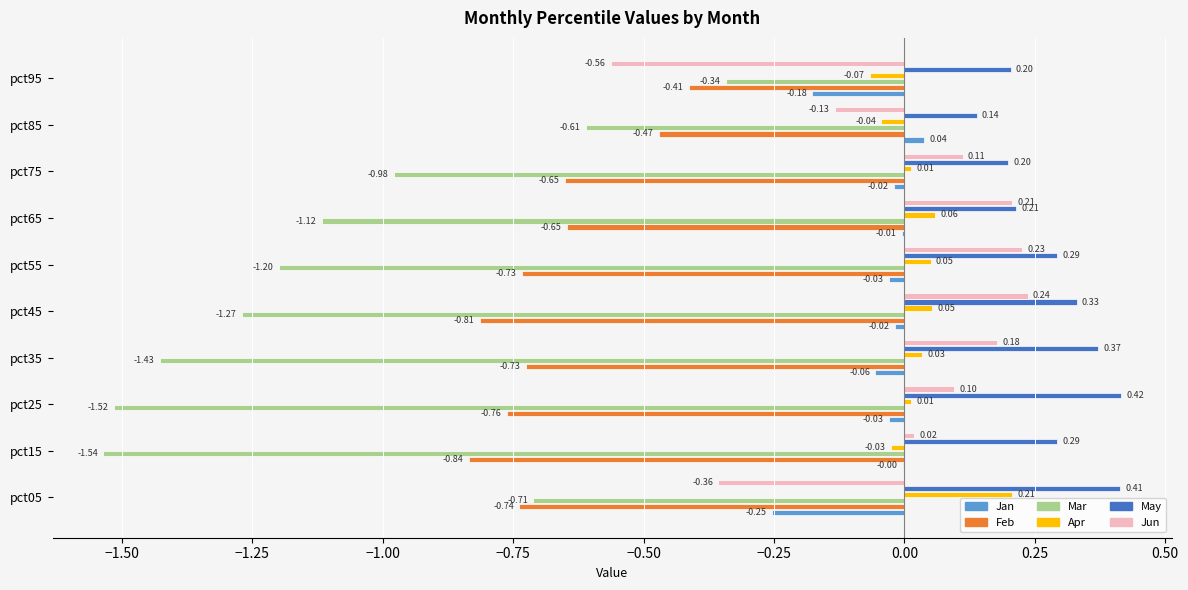

What is the total value across all series at pct35?

-1.6